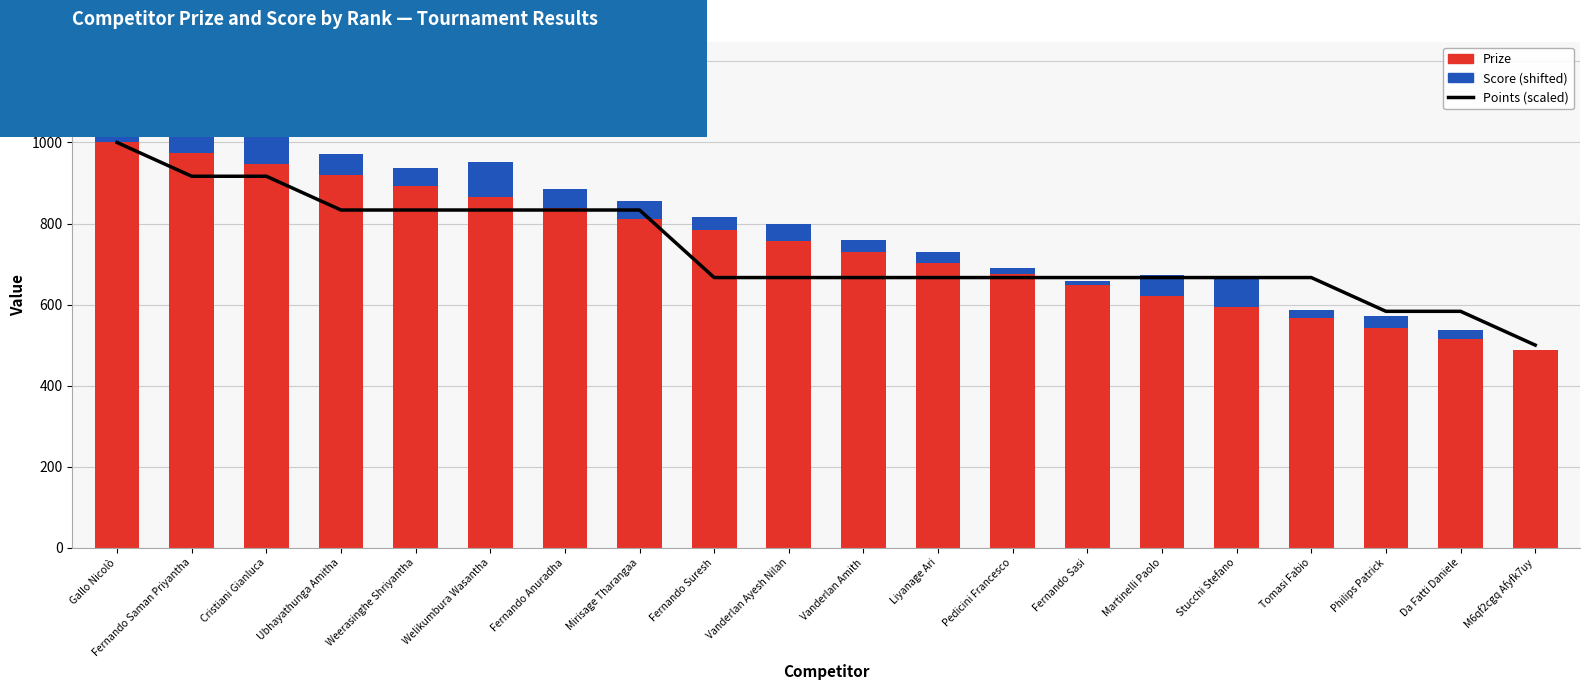

How many groups of bars are there?

20